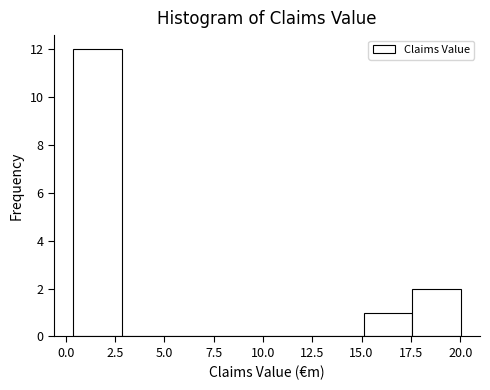

How tall is the bar that spans 0.5 to 3.0 on the x-axis? Neither the bar edges nor the heights are printed on the chart, so give them approximately, as read against the axes.

12